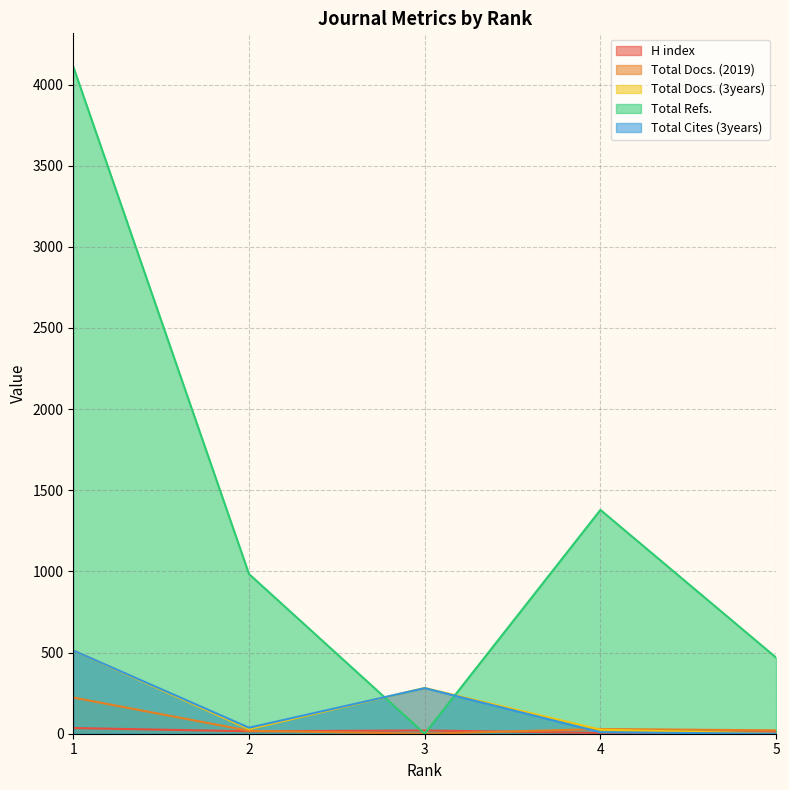

Rank the series by their maximum value, from lowest to highest.

H index, Total Docs. (2019), Total Docs. (3years), Total Cites (3years), Total Refs.